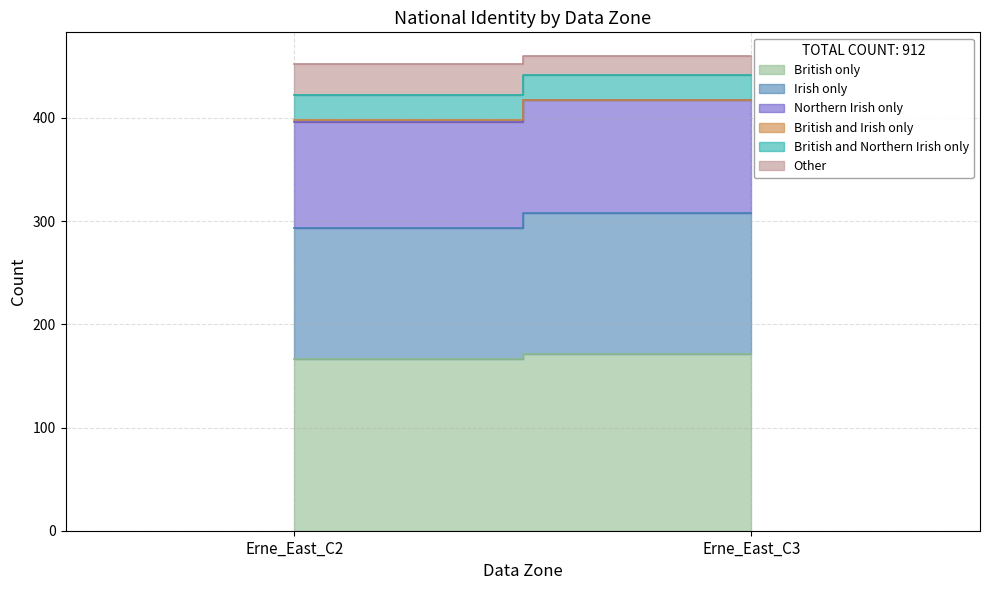

What is the difference between the highest and lowest values at Erne_East_C2?

164